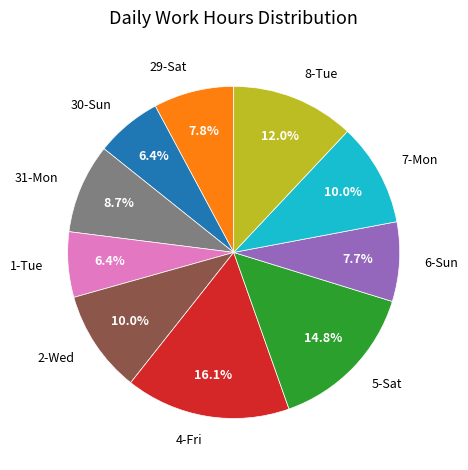

What is the largest slice in the pie chart?

4-Fri